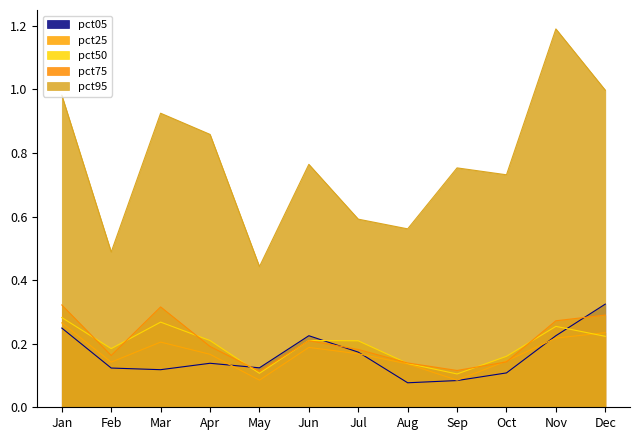

Where is the first local minimum for pct50?

Feb